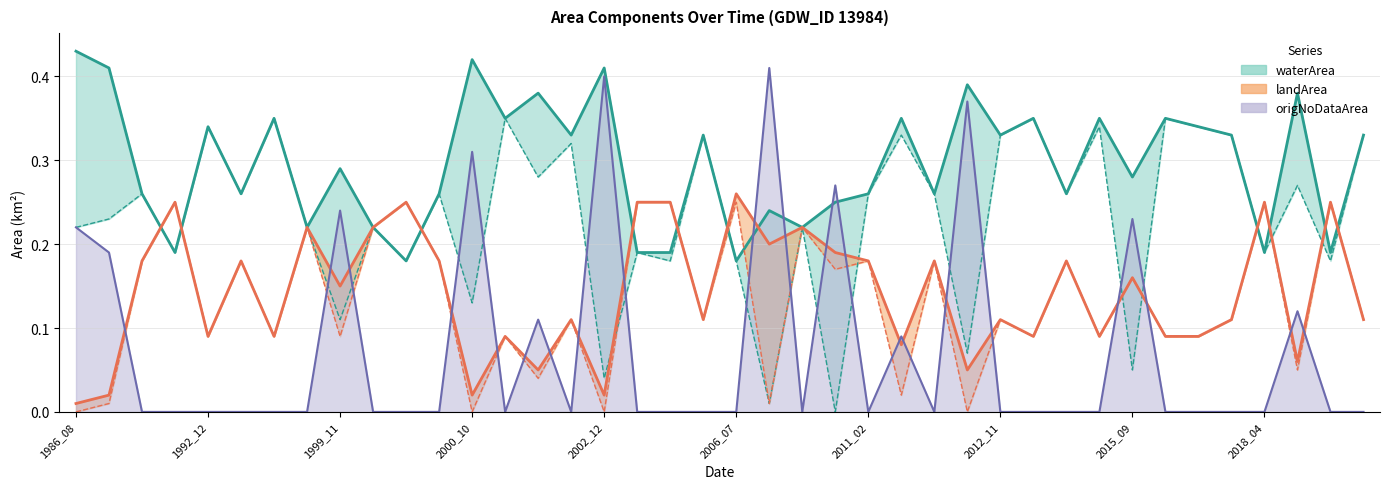

Is it true that origNoDataArea equals 0.1 at 1999_02?

False